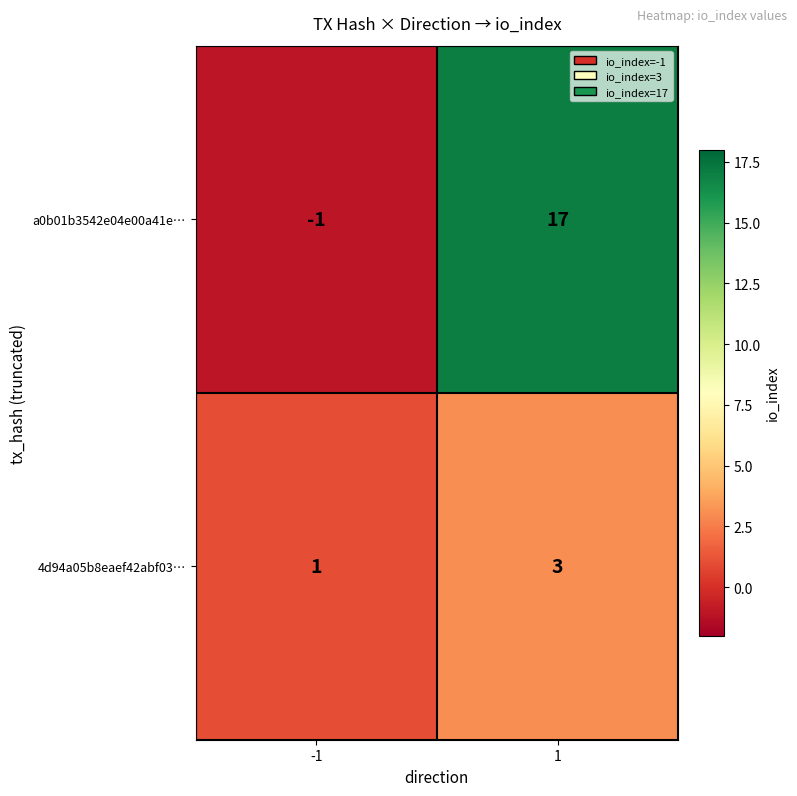

How many categories are shown in the chart?

2